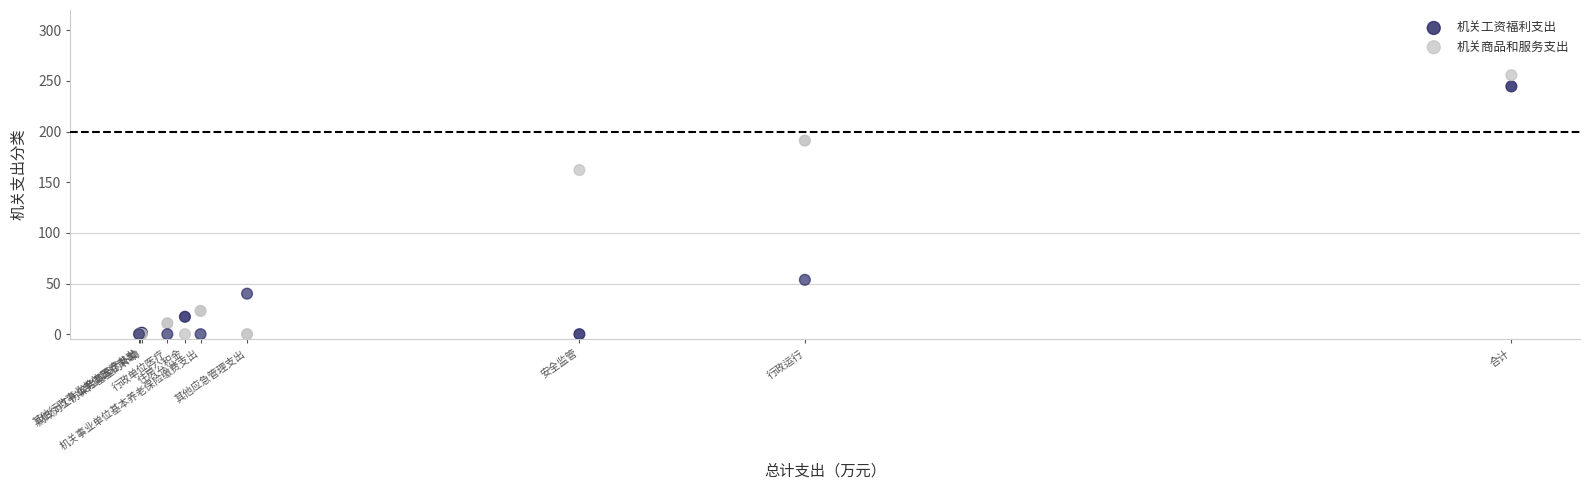

In the 机关工资福利支出 series, what Y value is closest to 122?

191.1